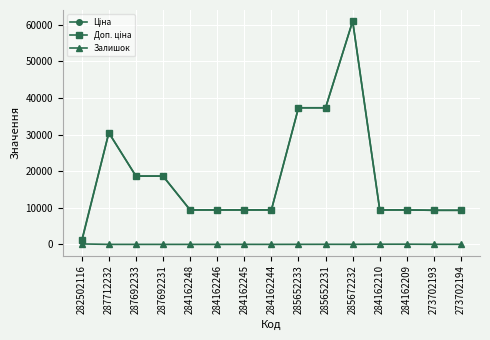

What is the greatest value displayed?

61024.7